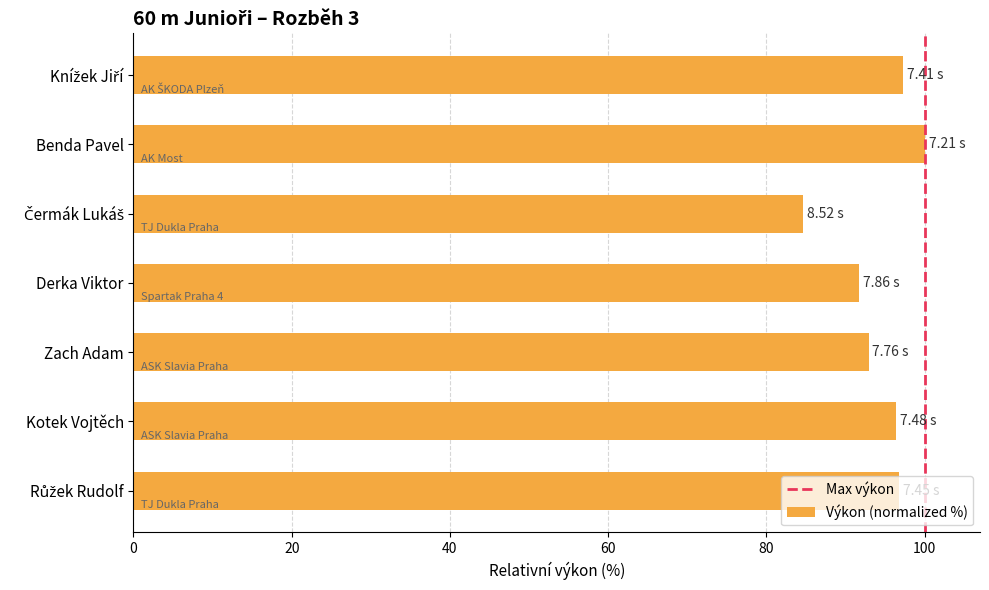

The chart shows a value of 38.5 at Zach Adam. True or false?

False